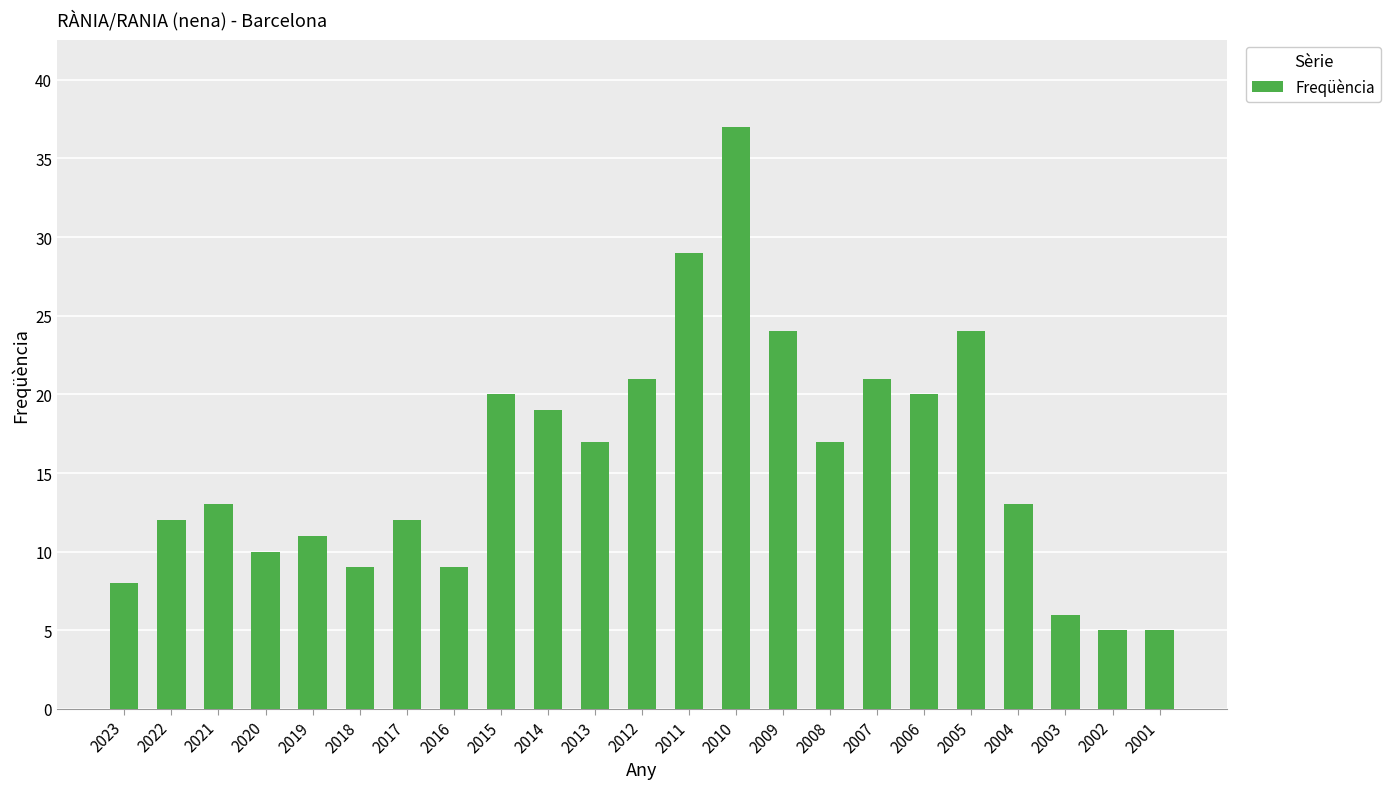

What is the ratio of the value at 2023 to the value at 2010?

0.2